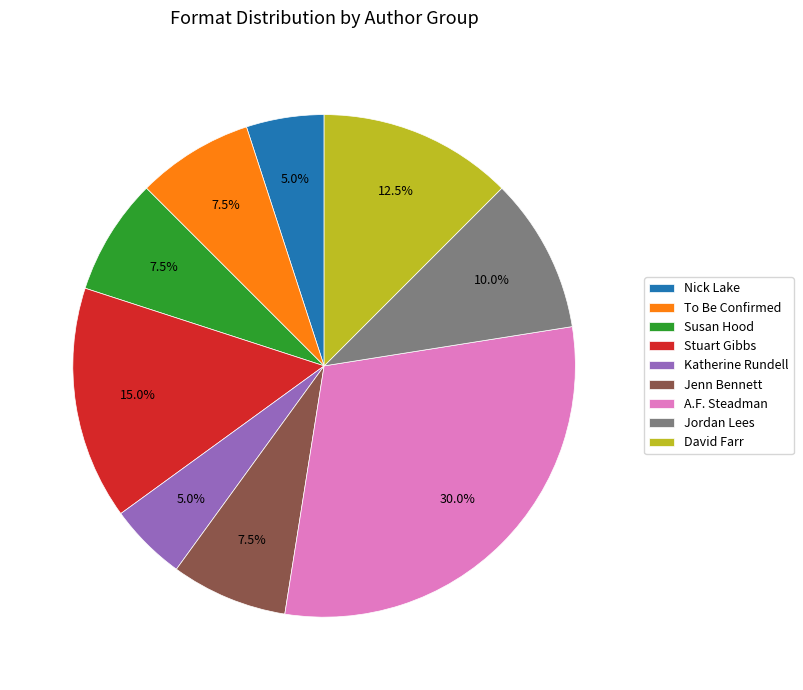

The To Be Confirmed slice represents 1% of the pie. True or false?

False